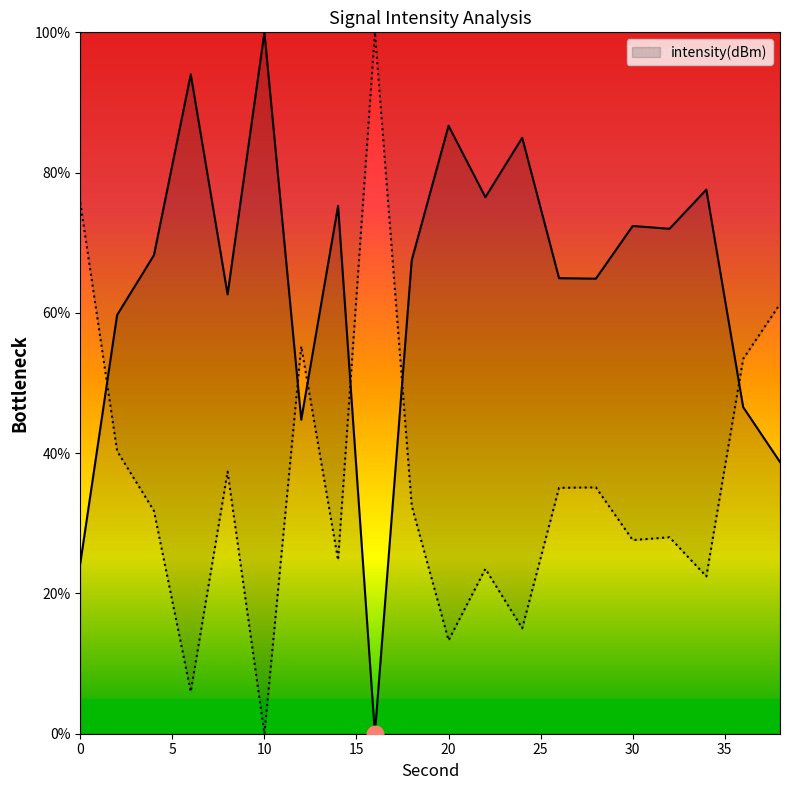

Reading left to right, list all the values displayed in this chart.

0=24.3	2=59.7	4=68.2	6=94.0	8=62.6	10=100.0	12=44.8	14=75.2	16=0.0	18=67.5	20=86.7	22=76.5	24=85.0	26=64.9	28=64.9	30=72.4	32=72.0	34=77.6	36=46.6	38=38.7